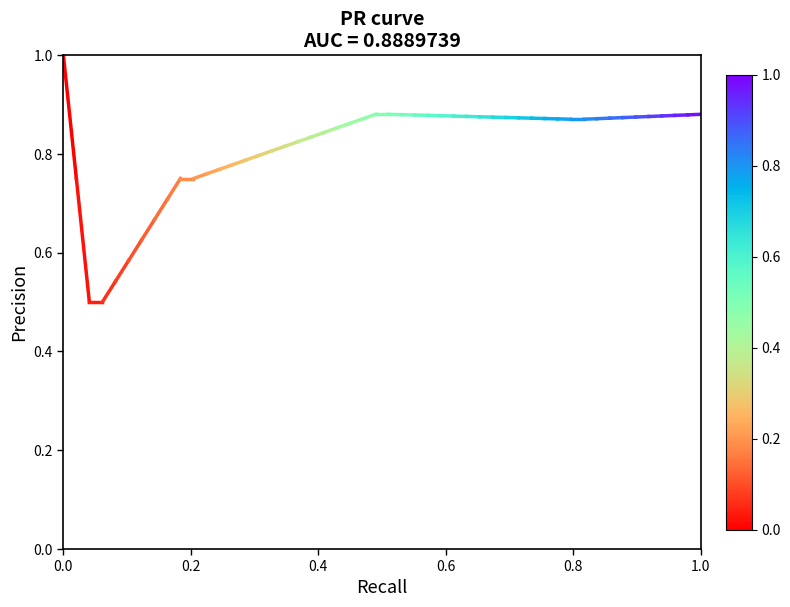

What is the change in value from 0.0 to 0.2?

-0.2